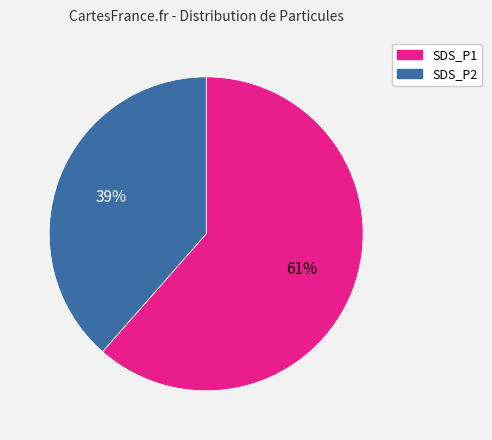

To the nearest percent, what portion does SDS_P2 represent?

39%